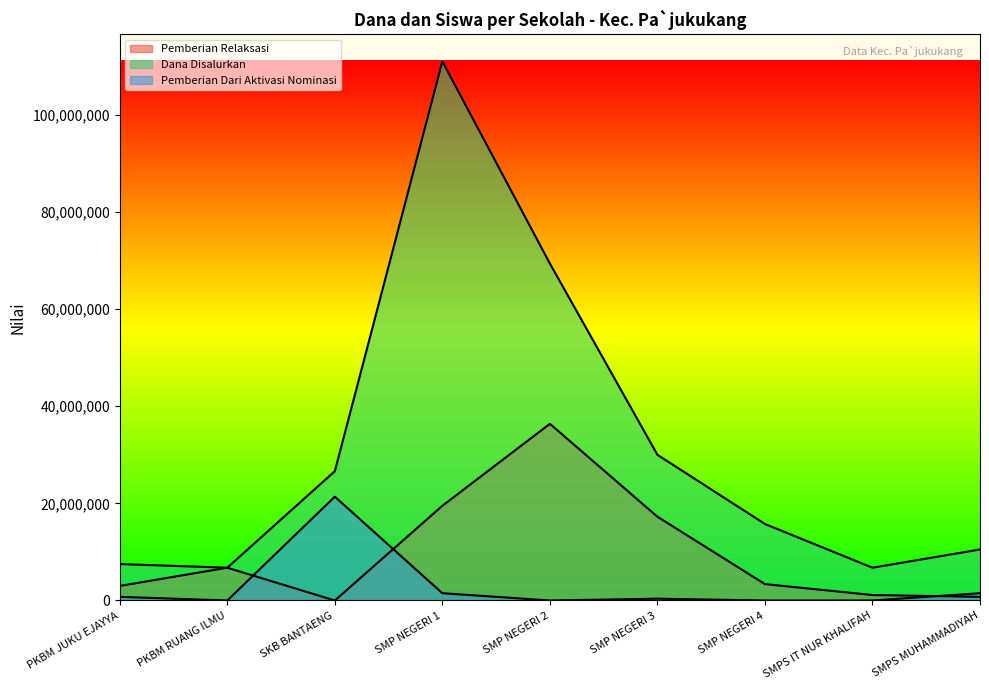

What is the label of the 4th point from the left?

SMP NEGERI 1